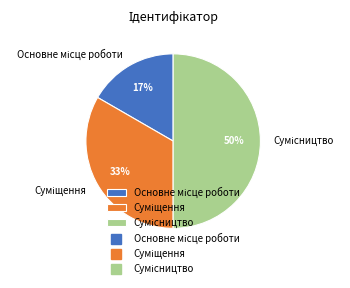

To the nearest percent, what is the average slice percentage?

33%